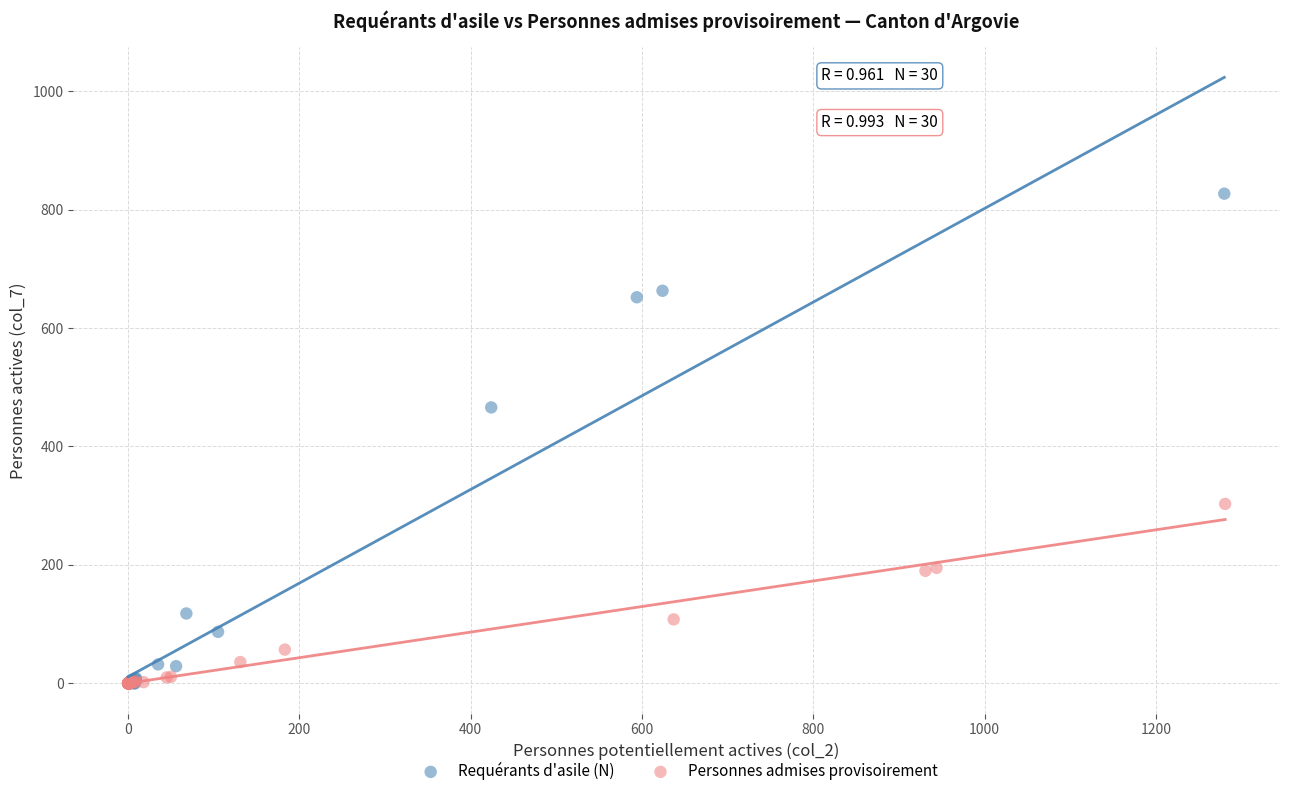

Which series reaches the maximum Y coordinate?

Requérants d'asile (N)